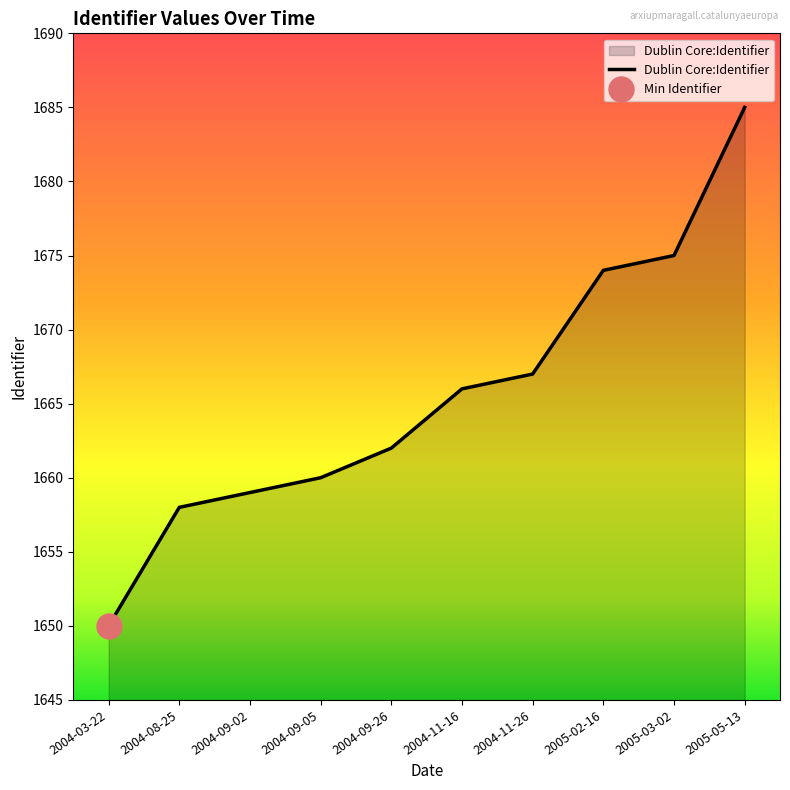

Rank the categories by value from highest to lowest.

2005-05-13, 2005-03-02, 2005-02-16, 2004-11-26, 2004-11-16, 2004-09-26, 2004-09-05, 2004-09-02, 2004-08-25, 2004-03-22